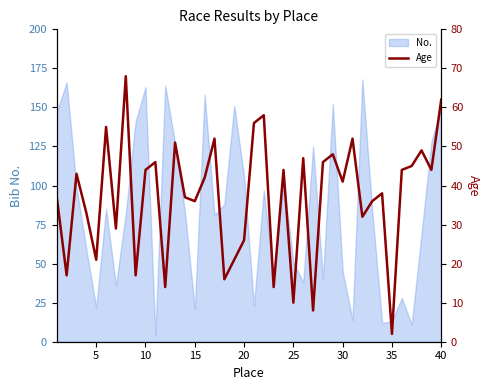

Between 40 and 15, which is larger?

40